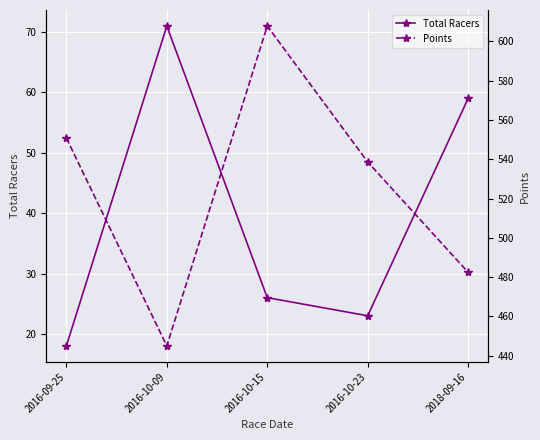

Which series has the widest spread of values?

Points